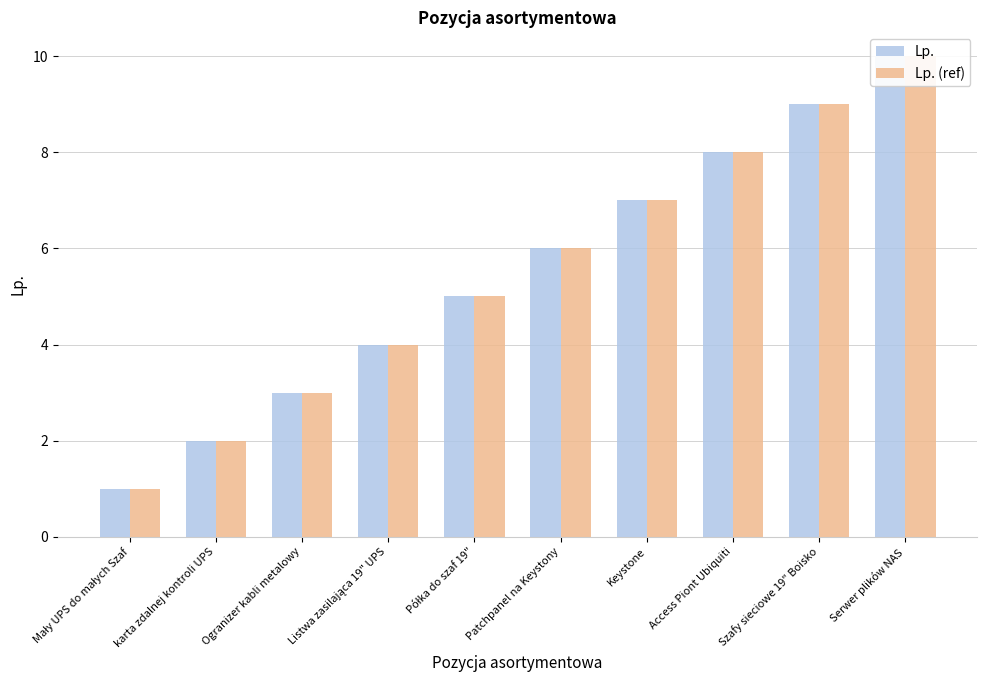

Read the Lp. (ref) value at Listwa zasilająca 19" UPS.

4